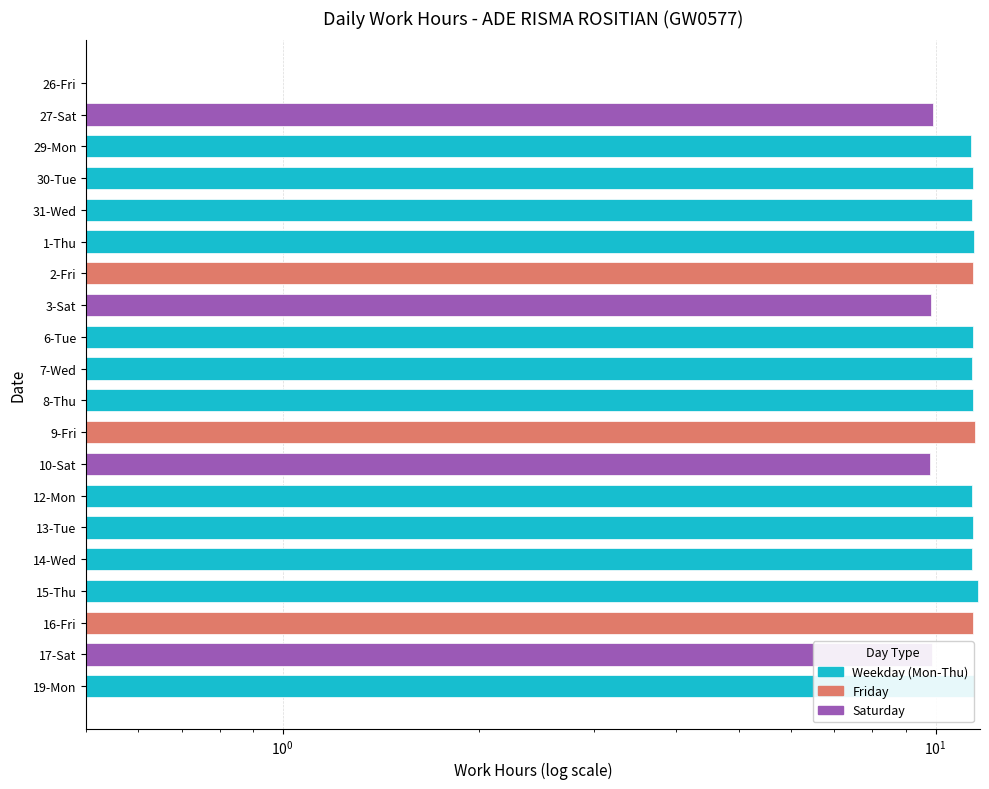

What is the approximate value at 12-Mon?

11.4